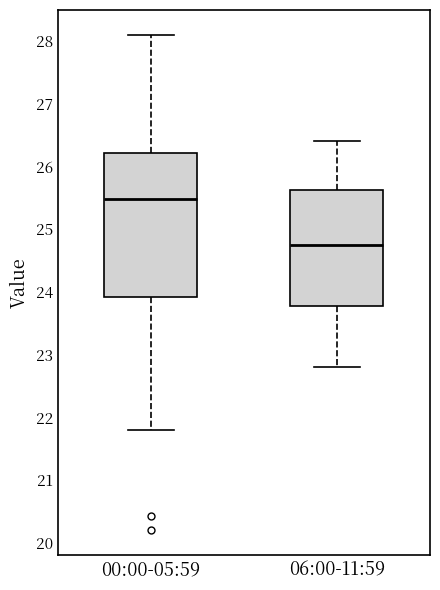

Reading left to right, transcribe this box plot: for each box, give where its median line is, the range the box spans, and where its two whiskers end, as read against the y-axis. The values are not printed on the chart, so give them approximately, as read against the axis.

00:00-05:59: median 25.5, box 23.9 to 26.2, whiskers 21.8 to 28.1
06:00-11:59: median 24.8, box 23.8 to 25.6, whiskers 22.8 to 26.4